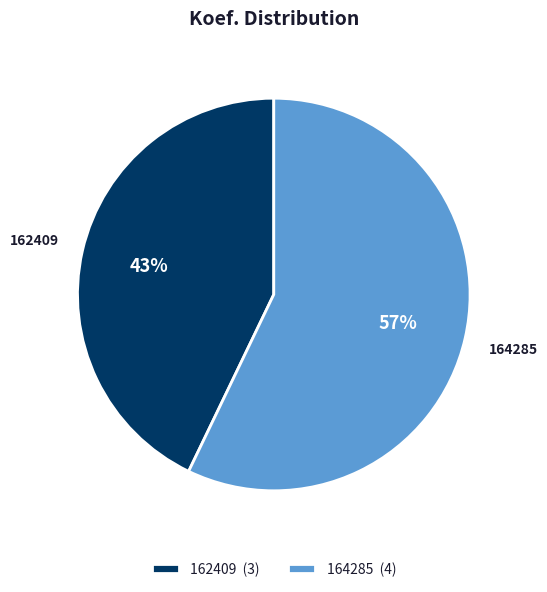

How many slices are in this pie chart?

2